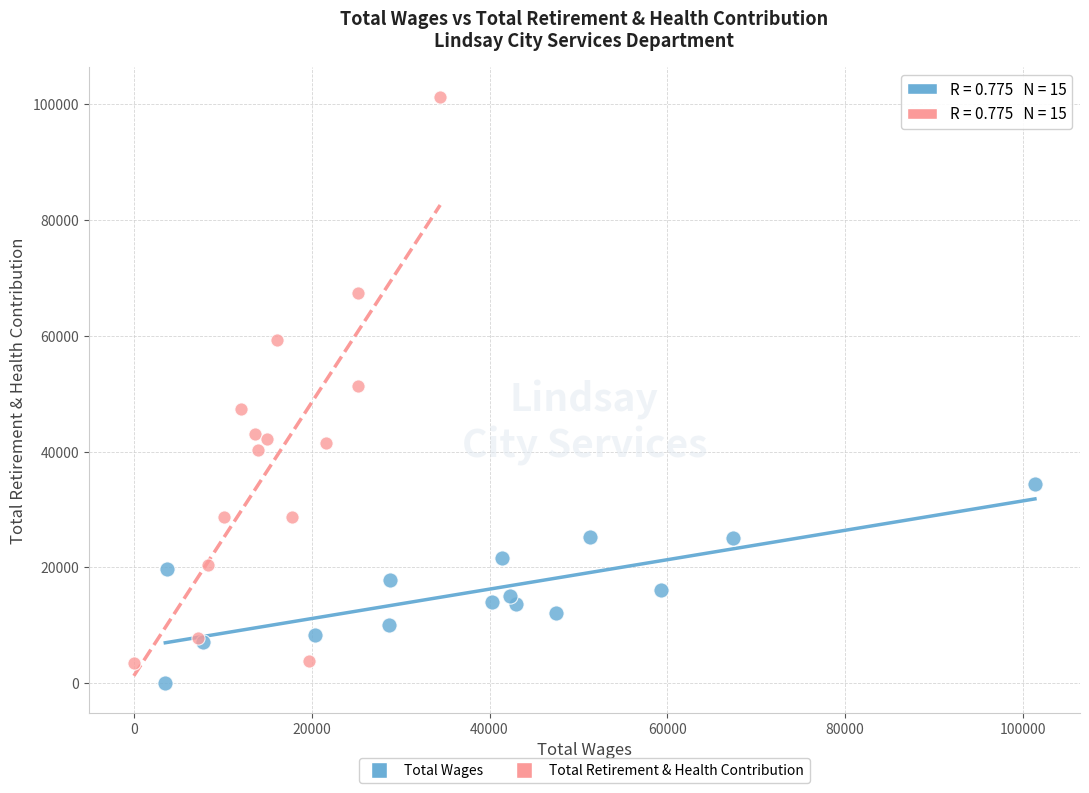

Which series has the largest Y range (max minus min)?

Total Retirement & Health Contribution